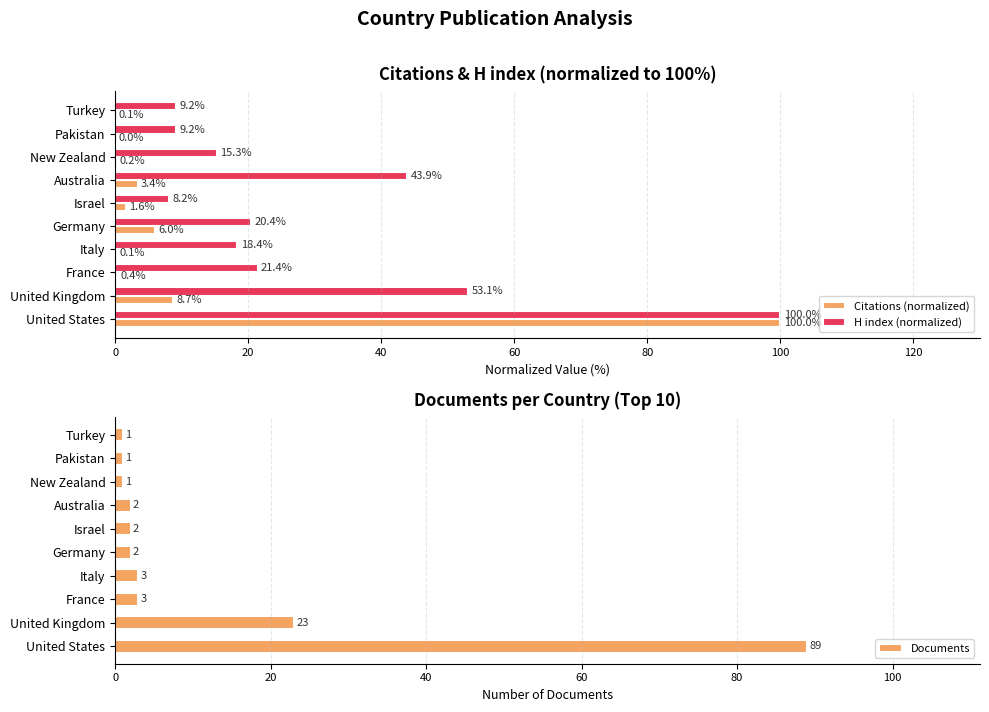

At which label does Citations (normalized) reach its peak?

United States